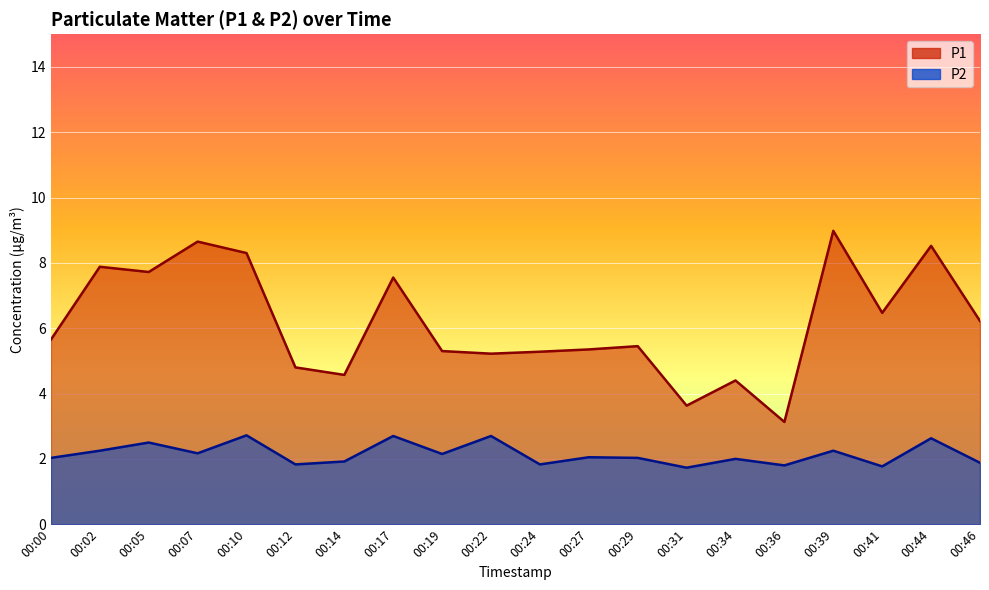

What is the value of the P2 point at the 16th from the left?

1.8